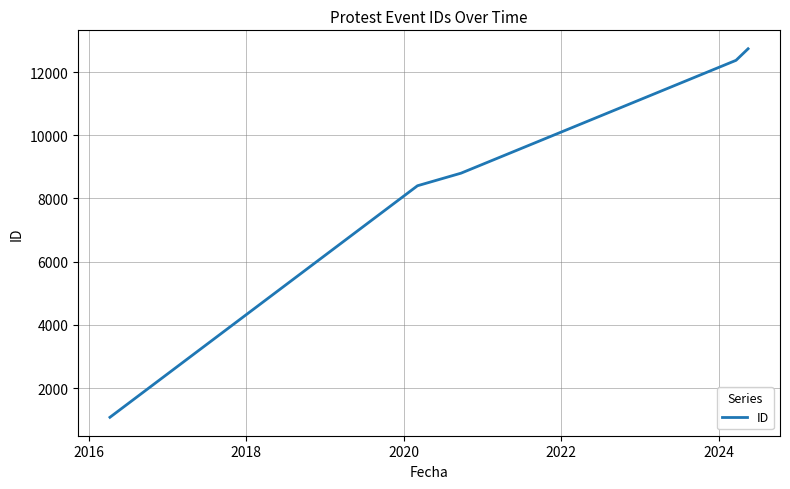

True or false: the data has more than 0 interior local peaks.

False